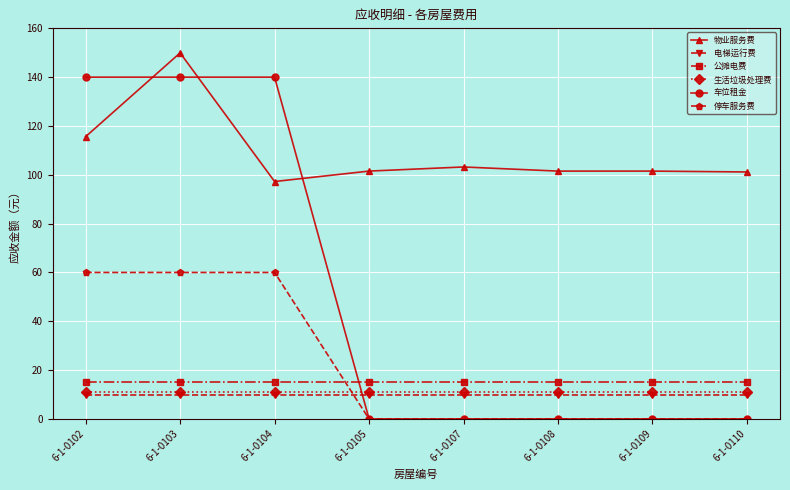

What is the value of the 生活垃圾处理费 point at the 7th from the left?

11.0